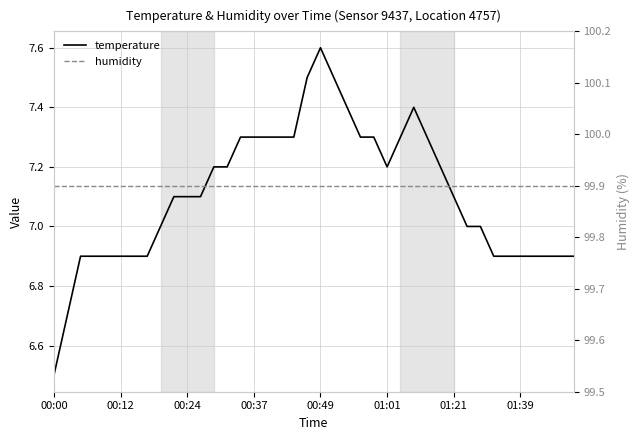

True or false: humidity has more than 2 interior local peaks.

False